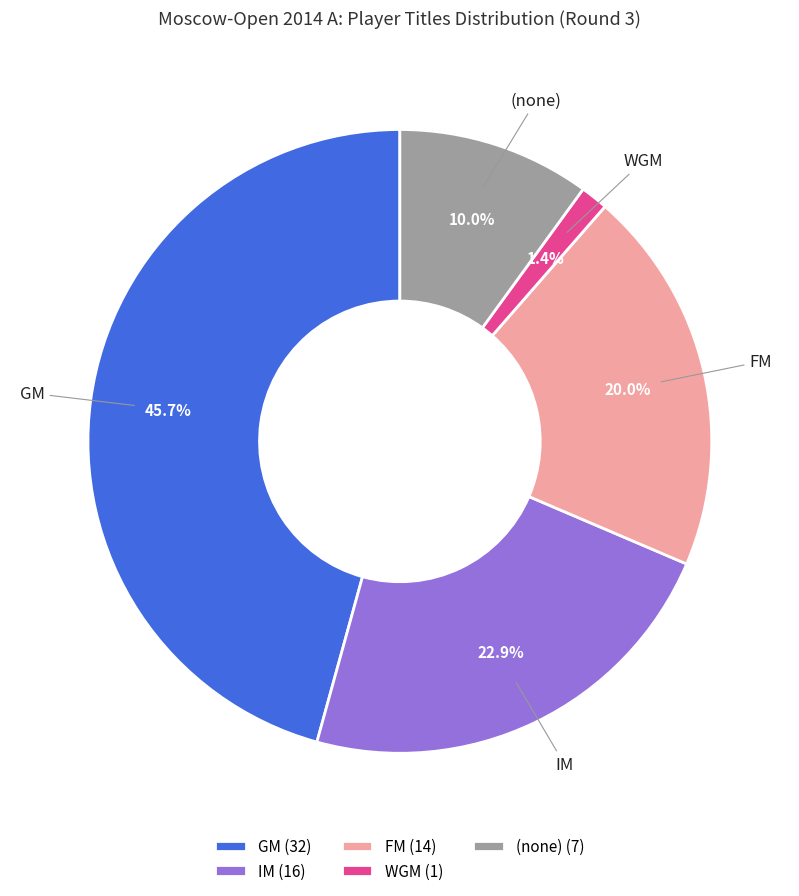

What percentage do IM and GM together represent?

68.6%